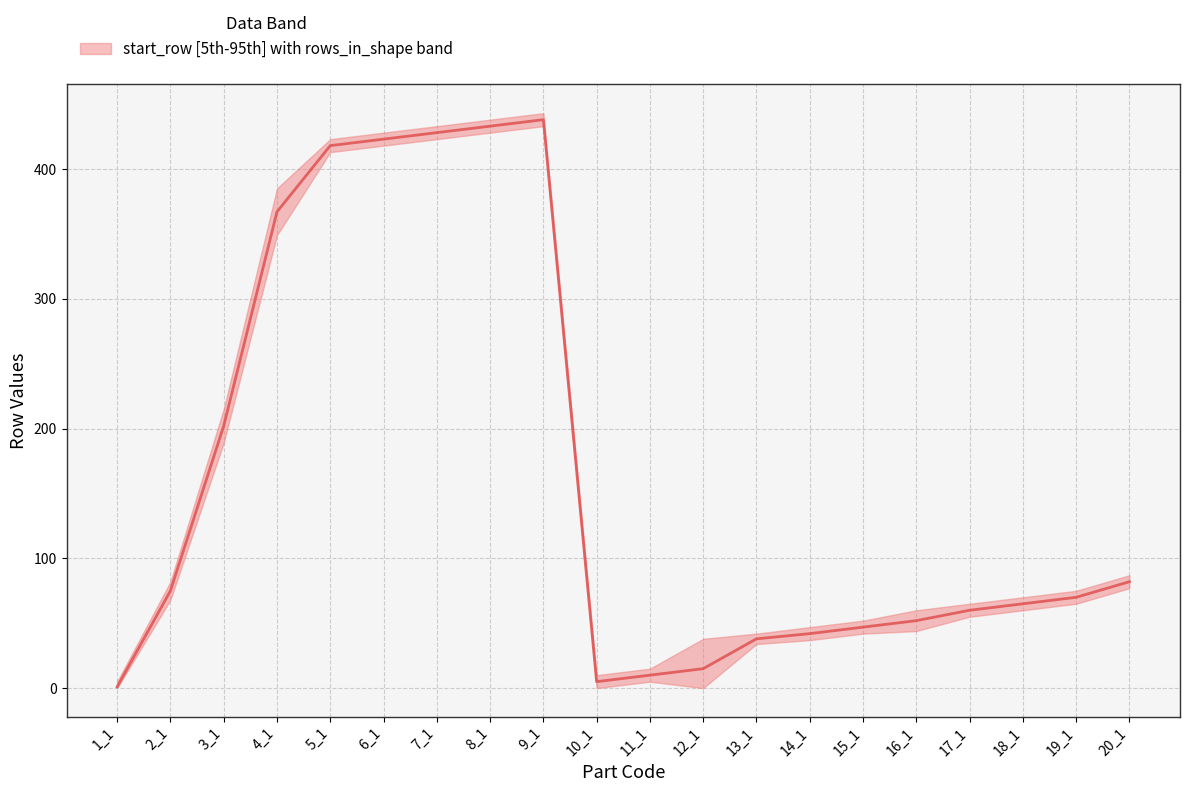

List the labels in order of value, largest first.

9_1, 8_1, 7_1, 6_1, 5_1, 4_1, 3_1, 20_1, 2_1, 19_1, 18_1, 17_1, 16_1, 15_1, 14_1, 13_1, 12_1, 11_1, 10_1, 1_1